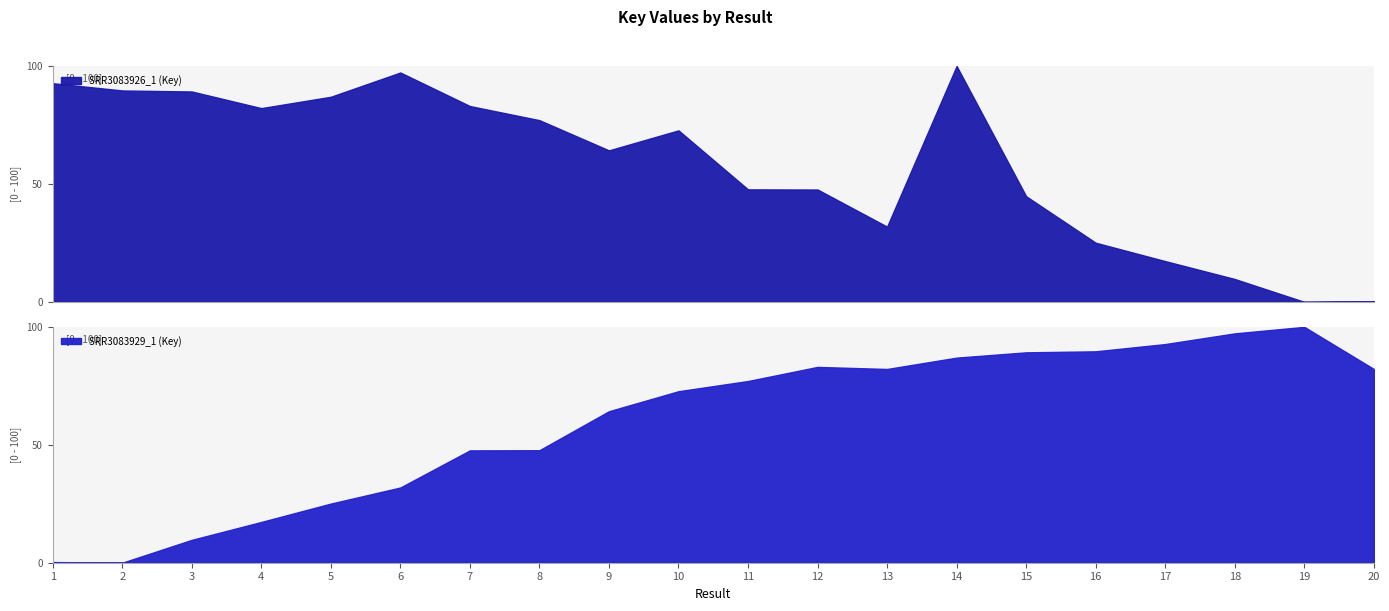

What is the maximum value for SRR3083926_1 (Key)?

100.0